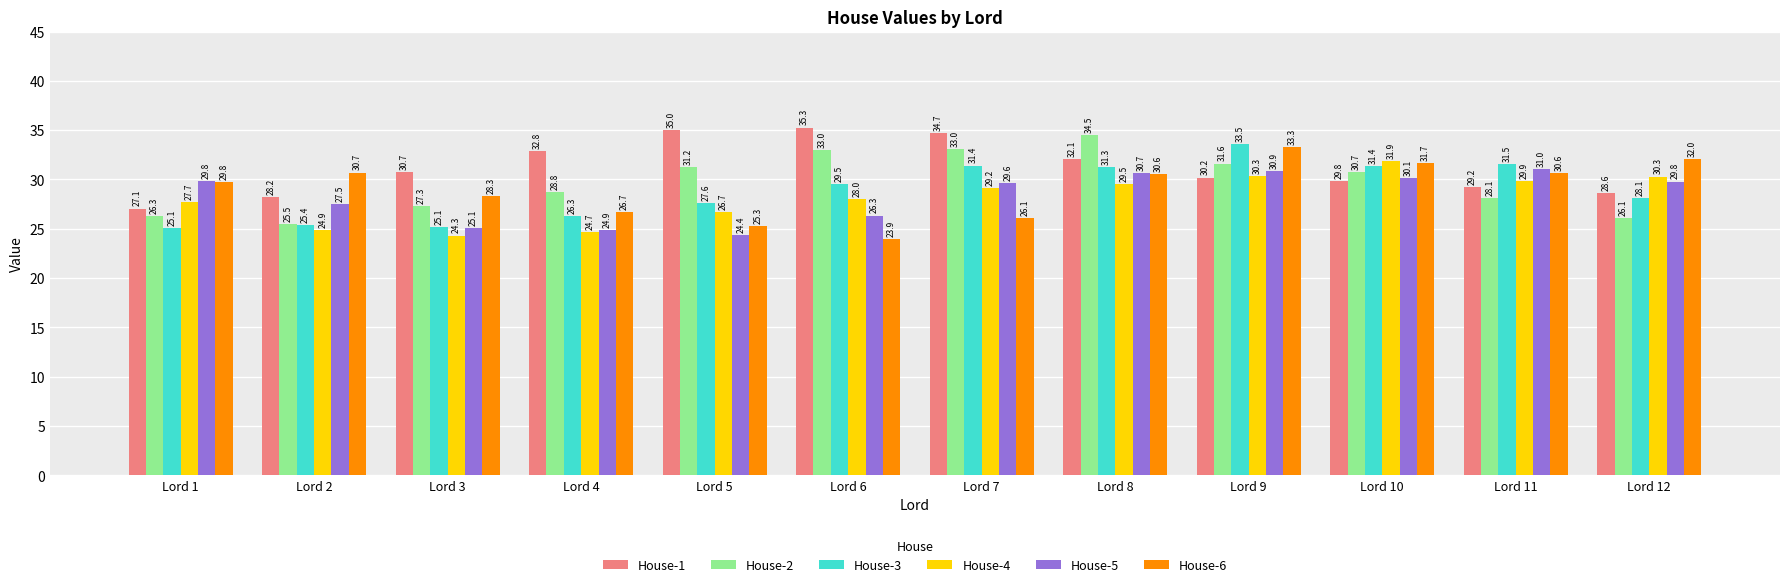

Does the chart contain stacked bars?

No